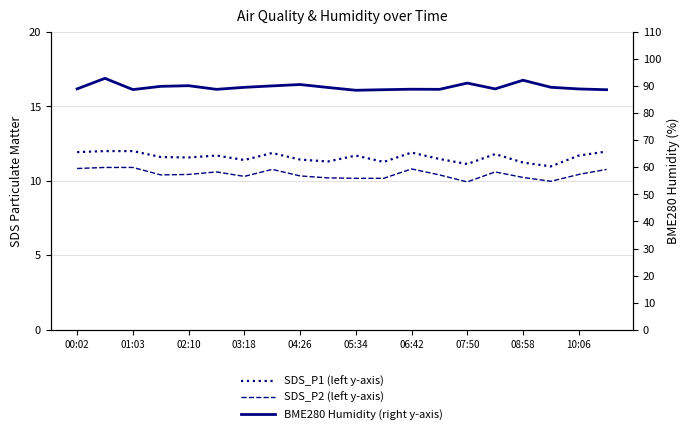

Reading left to right, extract all data points from this chart.

SDS_P1 (left y-axis): 11.9	12.0	12.0	11.6	11.6	11.7	11.4	11.9	11.4	11.3	11.7	11.3	11.9	11.5	11.1	11.8	11.2	11.0	11.7	12.0
SDS_P2 (left y-axis): 10.8	10.9	10.9	10.4	10.4	10.6	10.3	10.8	10.3	10.2	10.2	10.2	10.8	10.4	9.9	10.6	10.2	10.0	10.4	10.8
BME280 Humidity (right y-axis): 89.0	92.9	88.7	89.9	90.2	88.8	89.5	90.1	90.6	89.5	88.5	88.7	88.8	88.8	91.1	89.0	92.2	89.6	89.0	88.7